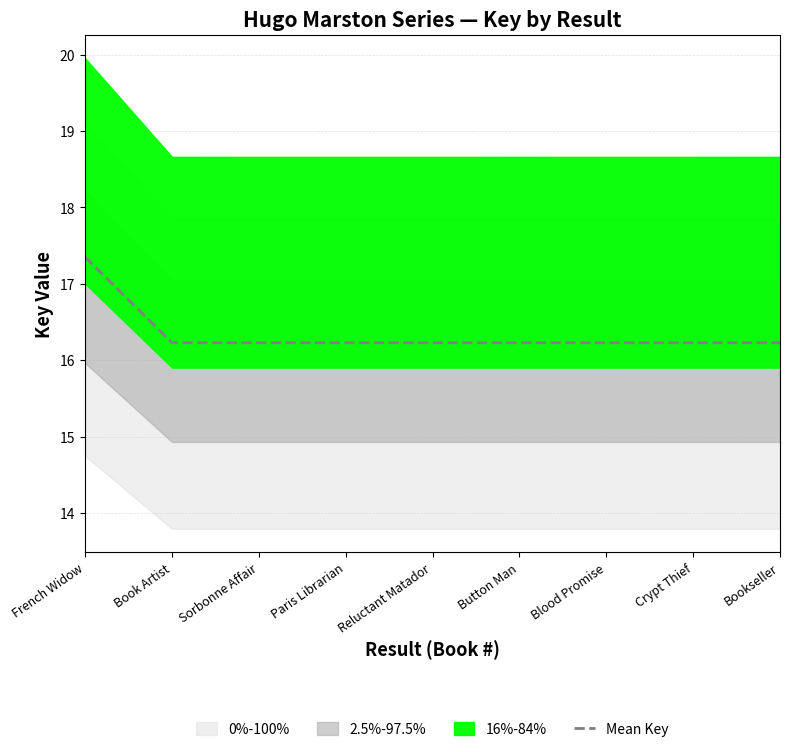

What is the label of the 9th point from the right?

French Widow